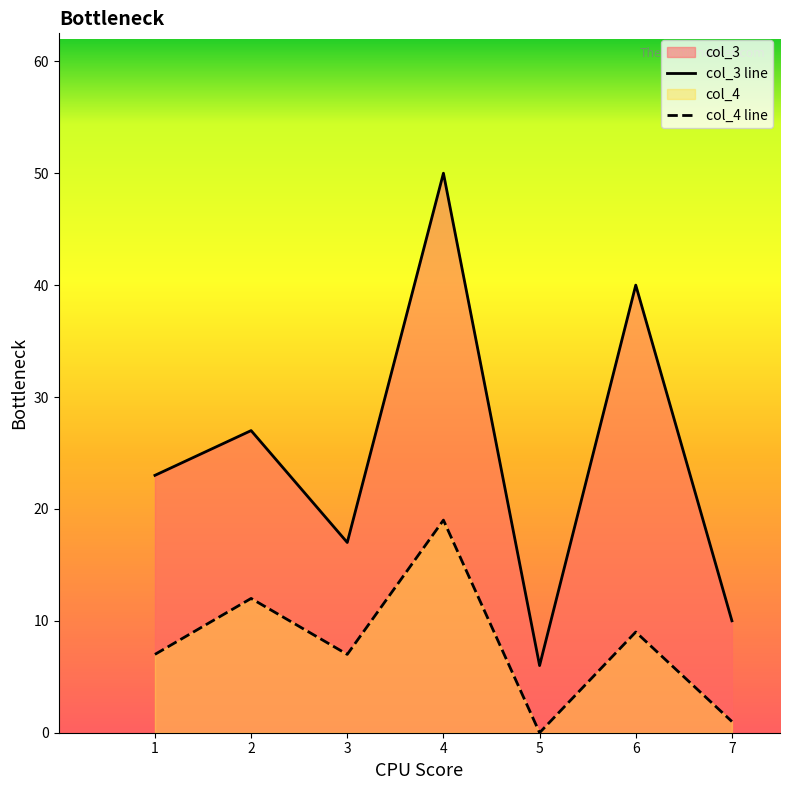

Which has a higher value, 2 or 6?

6